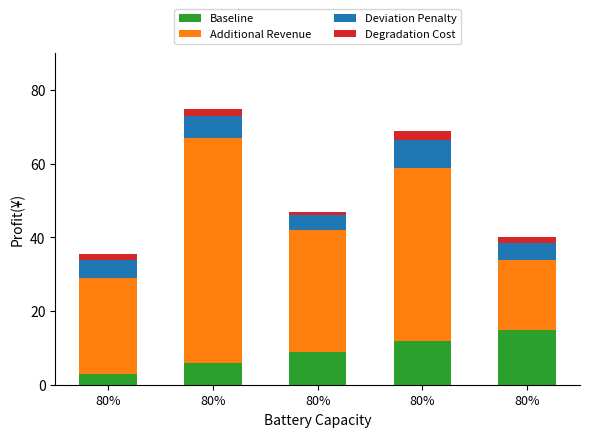

Count the Degradation Cost values in the range 1 to 2.

4